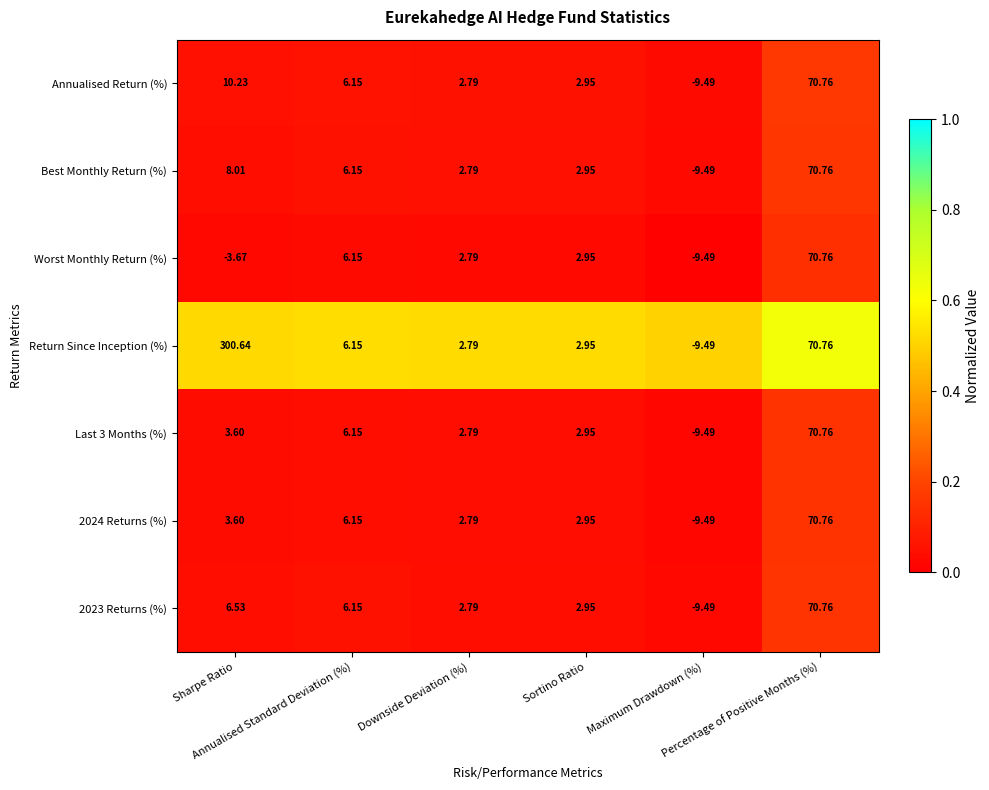

Count the number of categories in the chart.

6